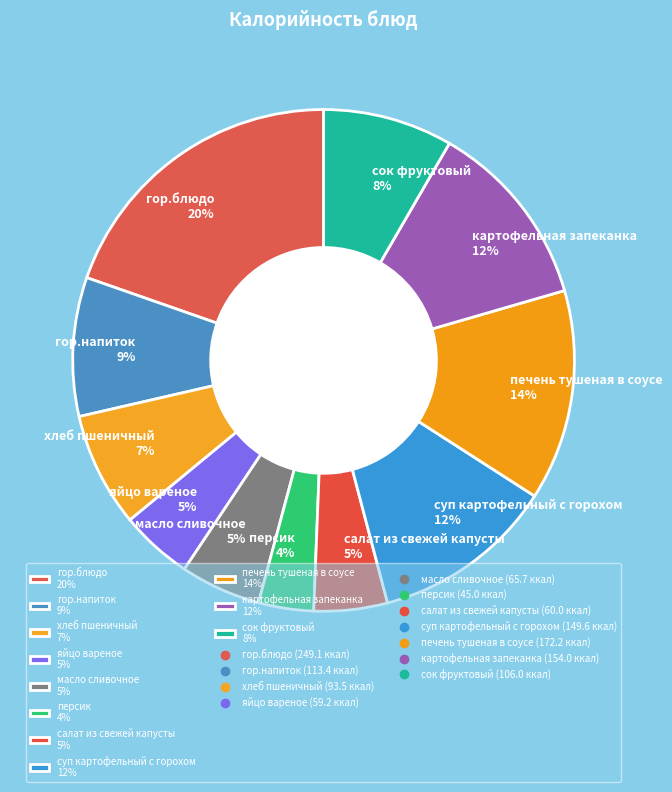

How many slices are in this pie chart?

11